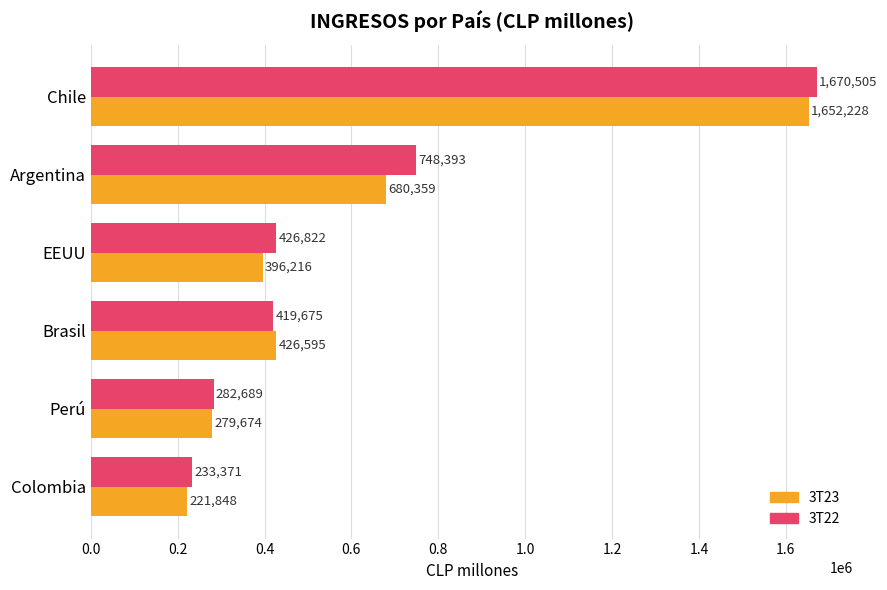

Which series has the largest total across all categories?

3T22